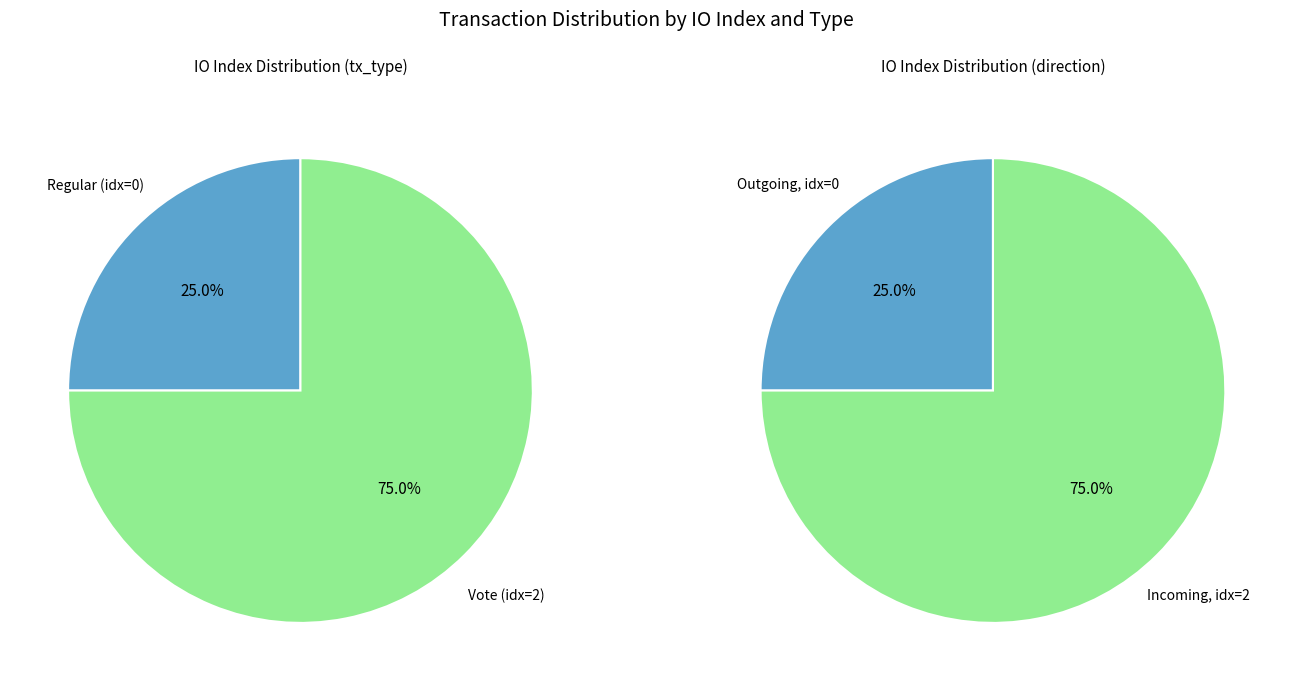

Does any single category account for the majority?

Yes